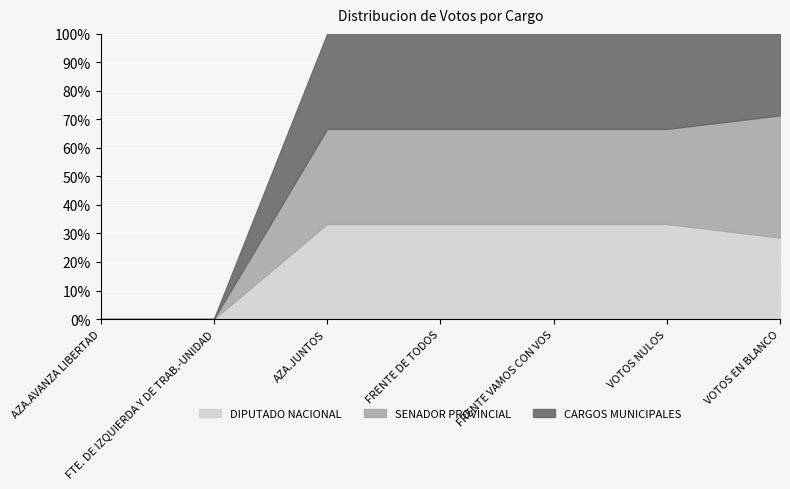

What is the label of the 7th point from the right?

AZA.AVANZA LIBERTAD